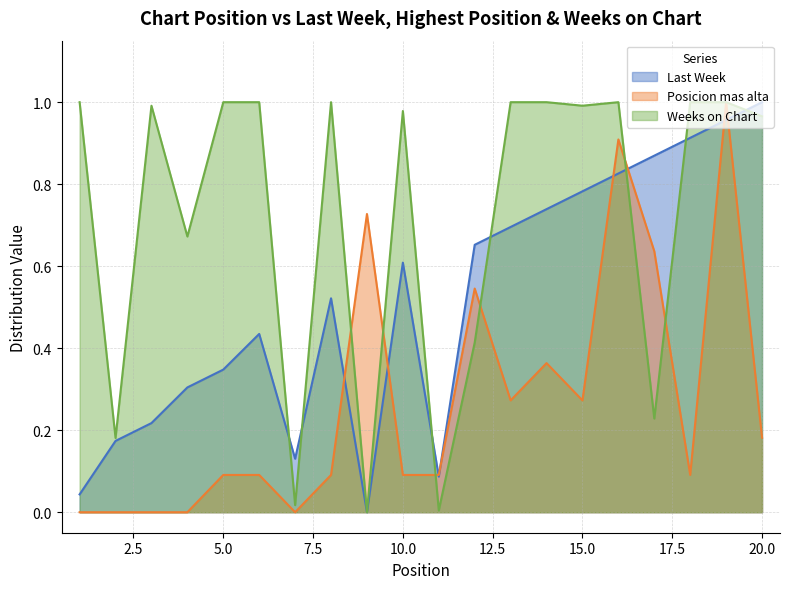

The value of Weeks on Chart at 8 is 1.0. True or false?

True